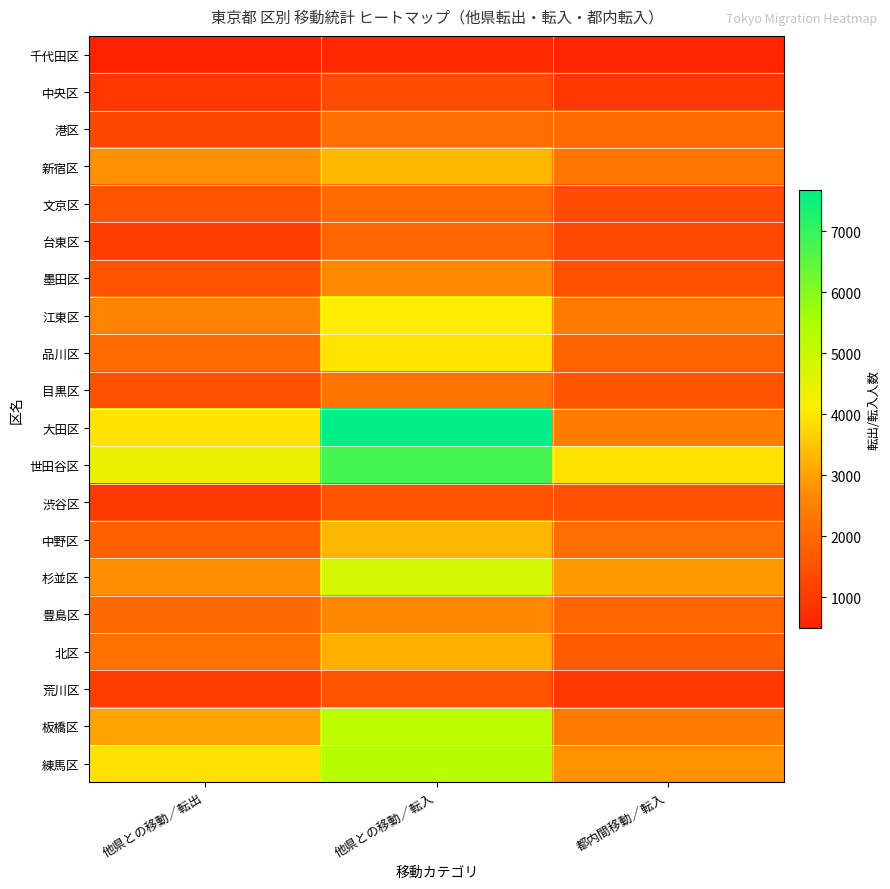

Reading left to right, transcribe all the data shown in this chart.

千代田区: 他県との移動／転出=492	他県との移動／転入=673	都内間移動／転入=588
中央区: 他県との移動／転出=928	他県との移動／転入=1372	都内間移動／転入=959
港区: 他県との移動／転出=1243	他県との移動／転入=2093	都内間移動／転入=2029
新宿区: 他県との移動／転出=2771	他県との移動／転入=3325	都内間移動／転入=2310
文京区: 他県との移動／転出=1575	他県との移動／転入=2053	都内間移動／転入=1382
台東区: 他県との移動／転出=1099	他県との移動／転入=1949	都内間移動／転入=1314
墨田区: 他県との移動／転出=1534	他県との移動／転入=2676	都内間移動／転入=1479
江東区: 他県との移動／転出=2557	他県との移動／転入=4082	都内間移動／転入=2387
品川区: 他県との移動／転出=2058	他県との移動／転入=3966	都内間移動／転入=1888
目黒区: 他県との移動／転出=1519	他県との移動／転入=2213	都内間移動／転入=1597
大田区: 他県との移動／転出=3937	他県との移動／転入=7686	都内間移動／転入=2408
世田谷区: 他県との移動／転出=4415	他県との移動／転入=6800	都内間移動／転入=3942
渋谷区: 他県との移動／転出=1016	他県との移動／転入=1553	都内間移動／転入=1503
中野区: 他県との移動／転出=1831	他県との移動／転入=3315	都内間移動／転入=2077
杉並区: 他県との移動／転出=2758	他県との移動／転入=4813	都内間移動／転入=2930
豊島区: 他県との移動／転出=2007	他県との移動／転入=2665	都内間移動／転入=1929
北区: 他県との移動／転出=2165	他県との移動／転入=3212	都内間移動／転入=1724
荒川区: 他県との移動／転出=1064	他県との移動／転入=1551	都内間移動／転入=988
板橋区: 他県との移動／転出=3048	他県との移動／転入=5208	都内間移動／転入=2362
練馬区: 他県との移動／転出=3895	他県との移動／転入=5305	都内間移動／転入=2812